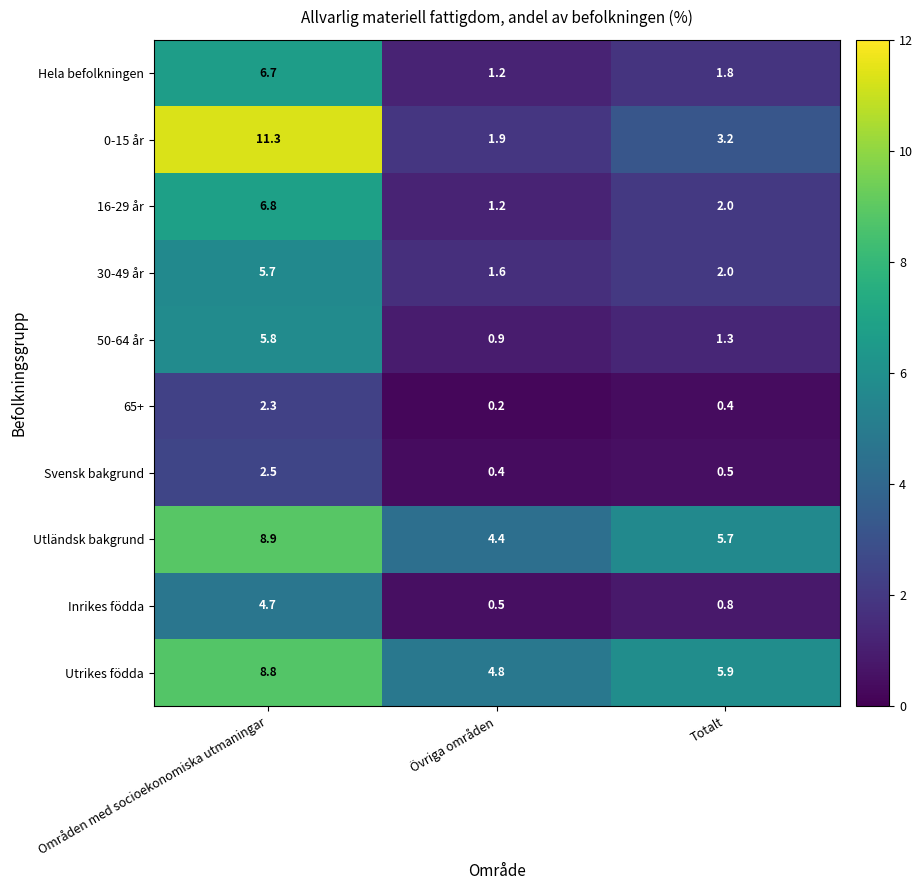

Reading left to right, transcribe all the data shown in this chart.

Hela befolkningen: 6.7	1.2	1.8
0-15 år: 11.3	1.9	3.2
16-29 år: 6.8	1.2	2.0
30-49 år: 5.7	1.6	2.0
50-64 år: 5.8	0.9	1.3
65+: 2.3	0.2	0.4
Svensk bakgrund: 2.5	0.4	0.5
Utländsk bakgrund: 8.9	4.4	5.7
Inrikes födda: 4.7	0.5	0.8
Utrikes födda: 8.8	4.8	5.9